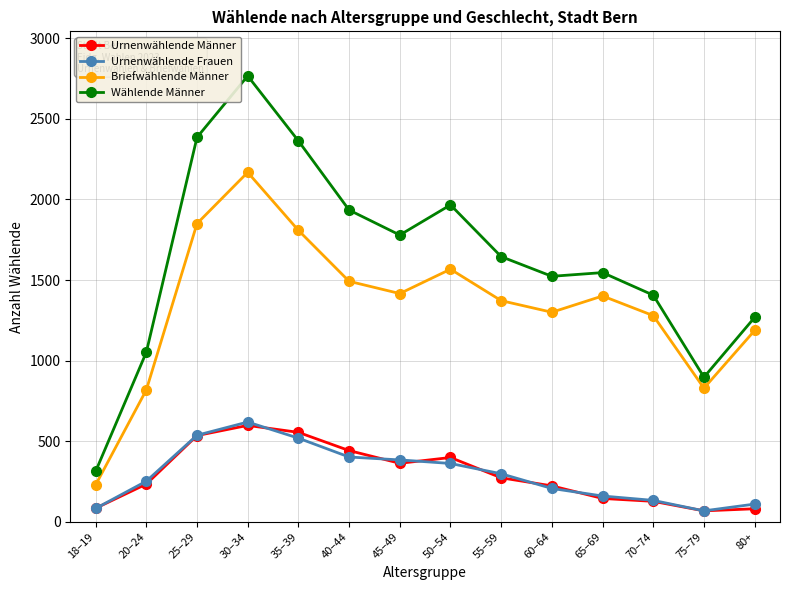

Which series changed the most between 18–19 and 45–49?

Wählende Männer